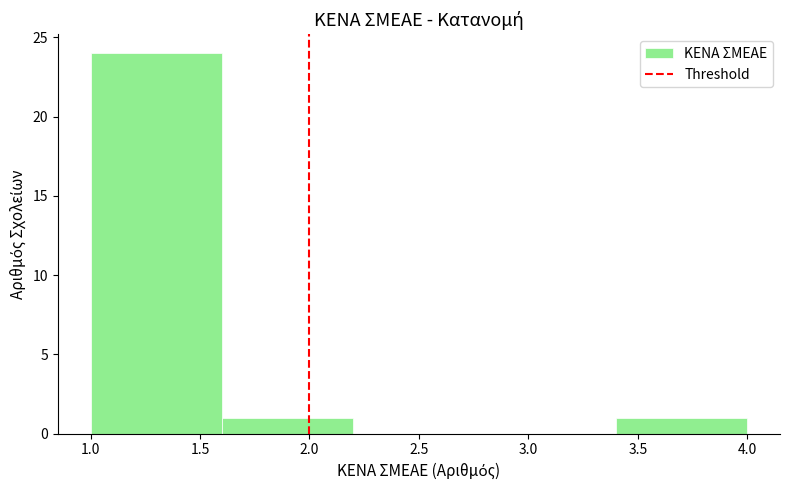

Which range on the x-axis has the tallest bar?

1.0 to 1.6